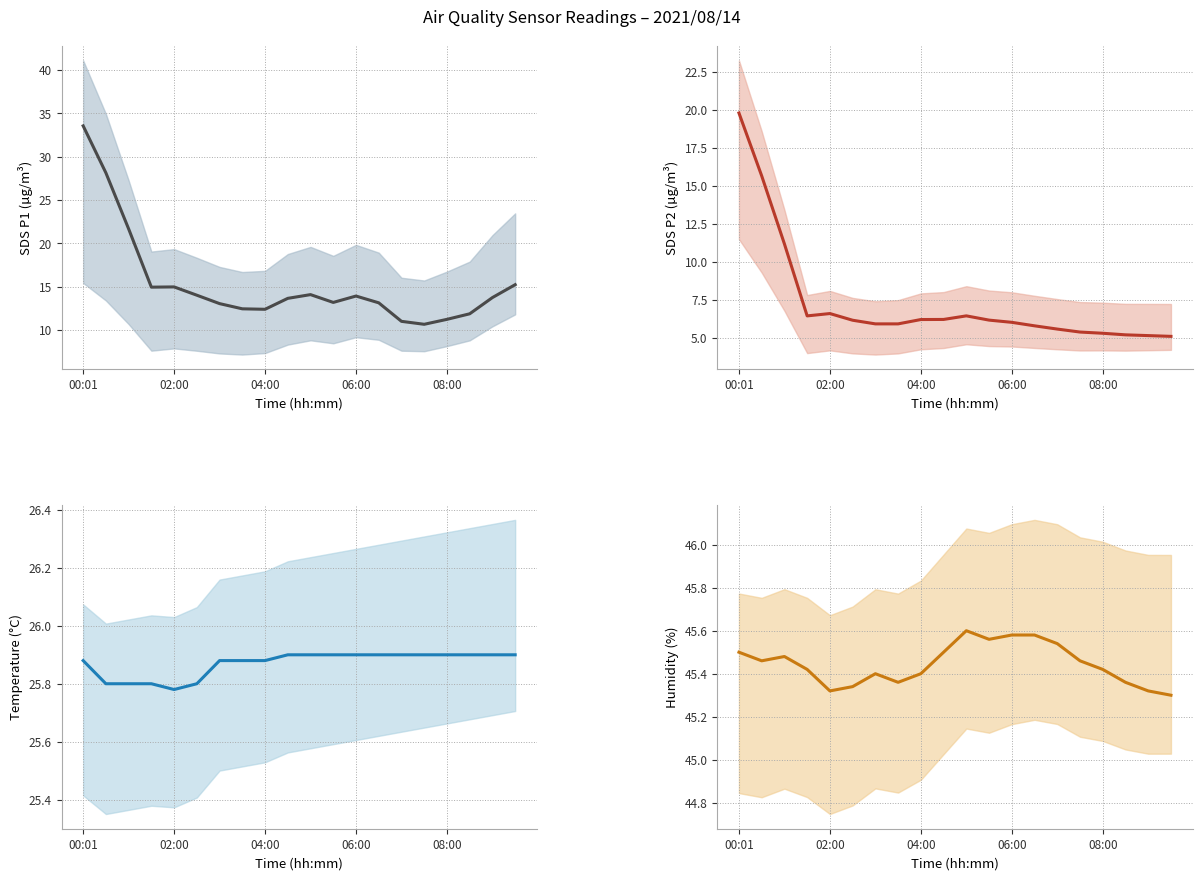

What is the difference between the second highest and second lowest values in the SDS P2 (µg/m³) series?

10.5